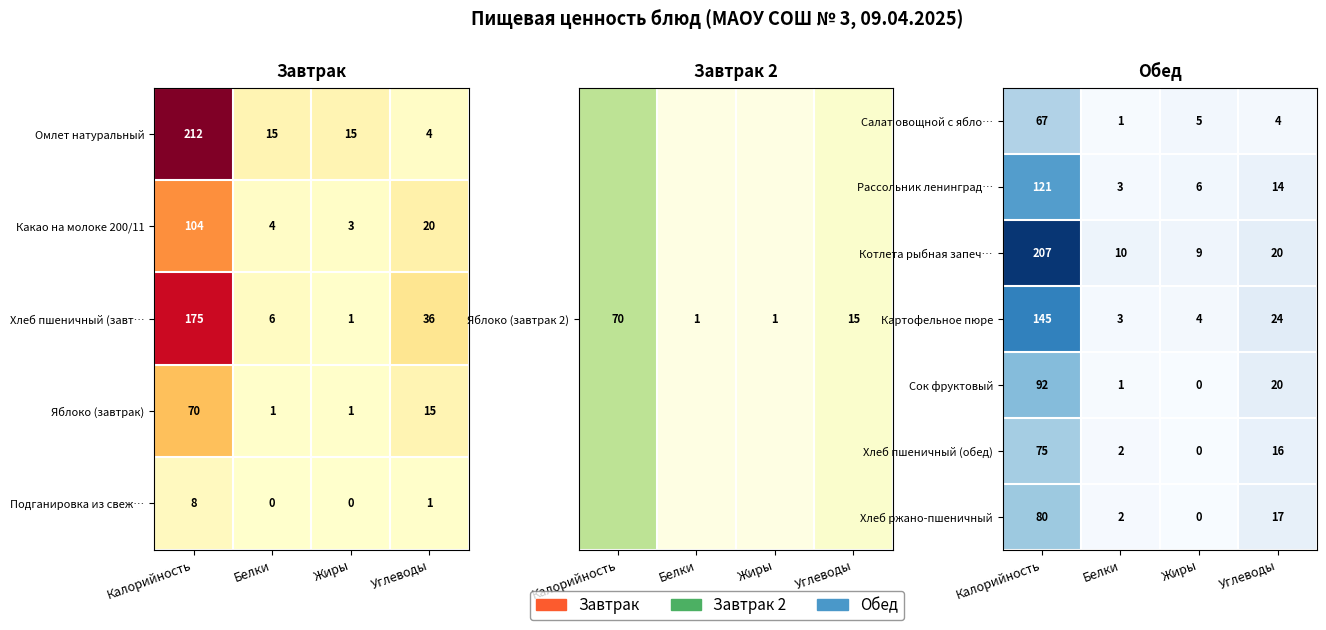

What is the difference between the Котлета рыбная запеч… values at Калорийность and Белки?

197